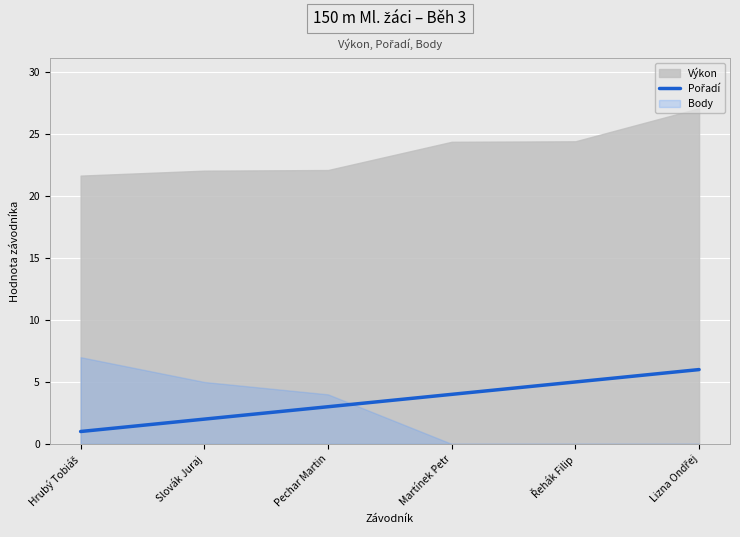

How many lines are shown in the chart?

1